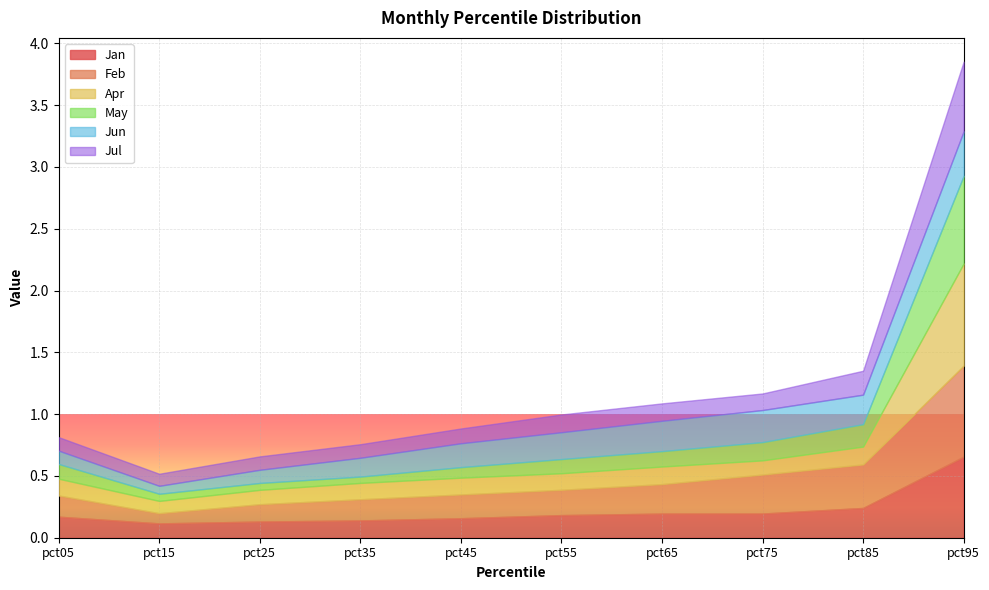

How many lines are shown in the chart?

6